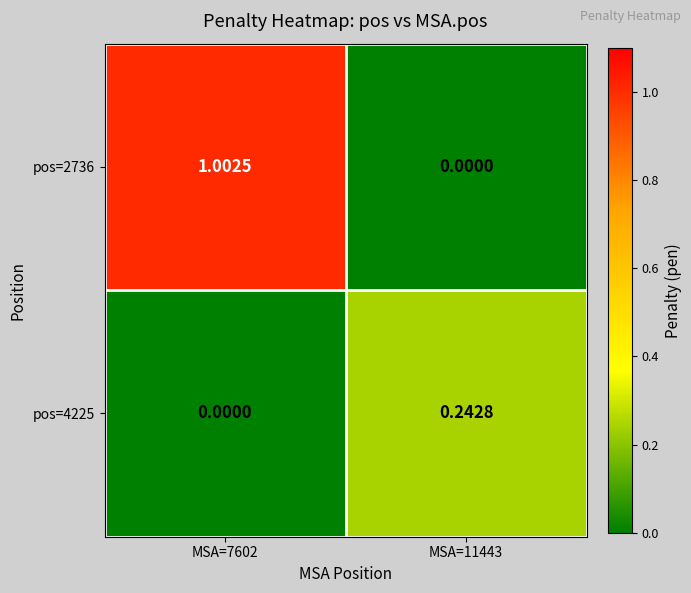

Is the value of pos=2736 at MSA=11443 greater than the value of pos=4225 at MSA=11443?

No